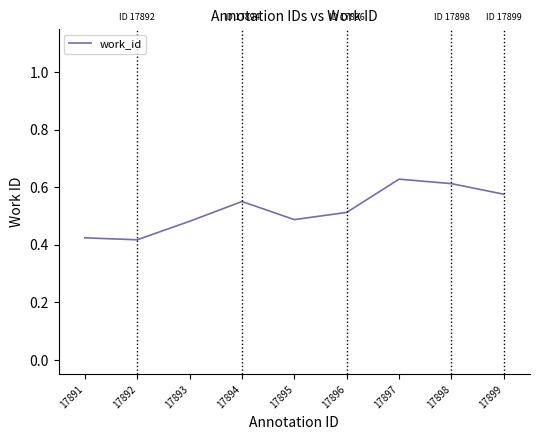

Is it true that the value at 17898 is 1.0?

False